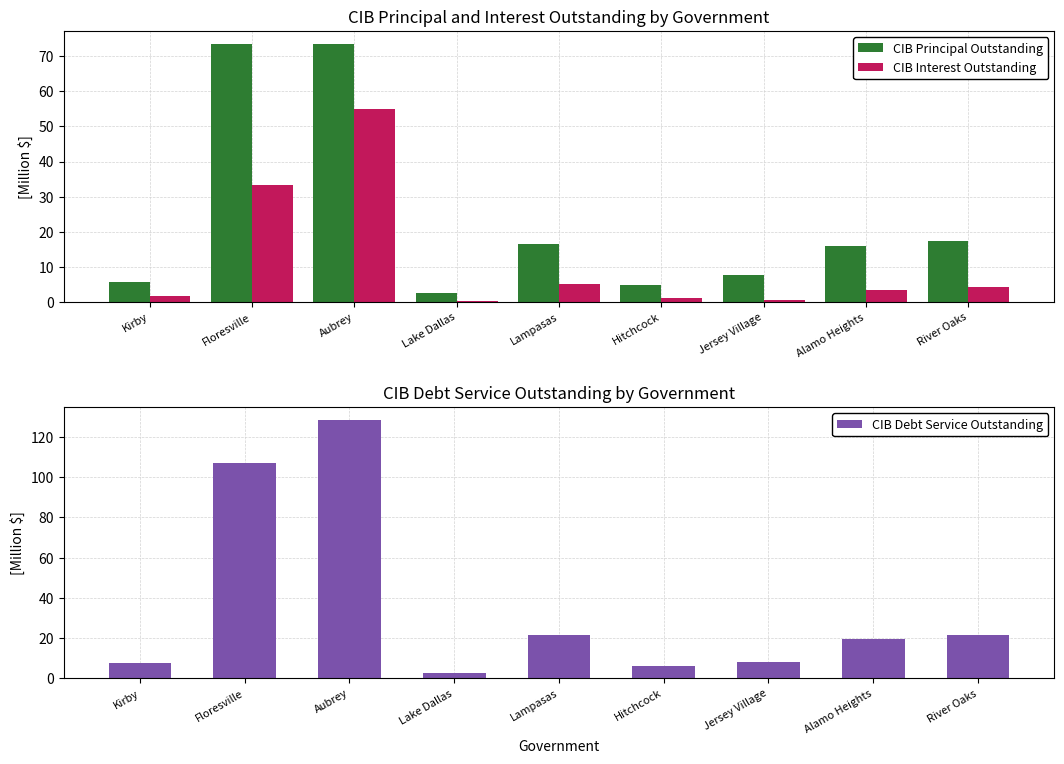

What is the spread (max minus min) of values at Aubrey?

73.6